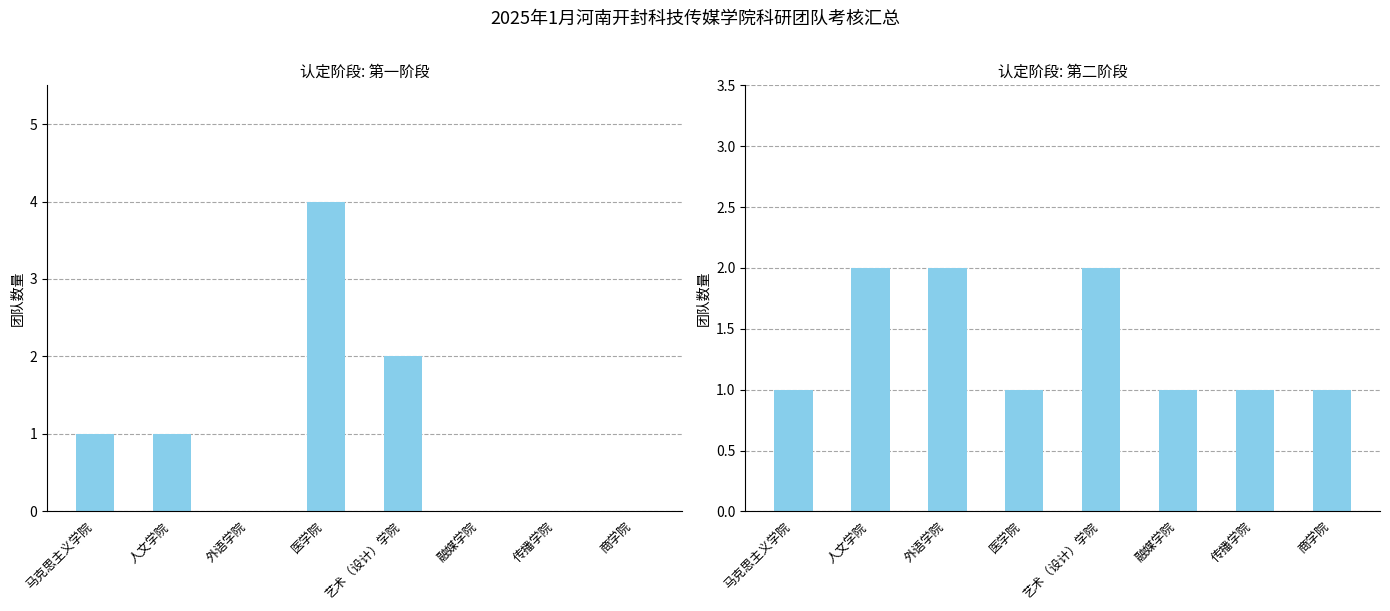

Reading right to left, list all the values displayed in this chart.

第一阶段: 0	0	0	2	4	0	1	1
第二阶段: 1	1	1	2	1	2	2	1